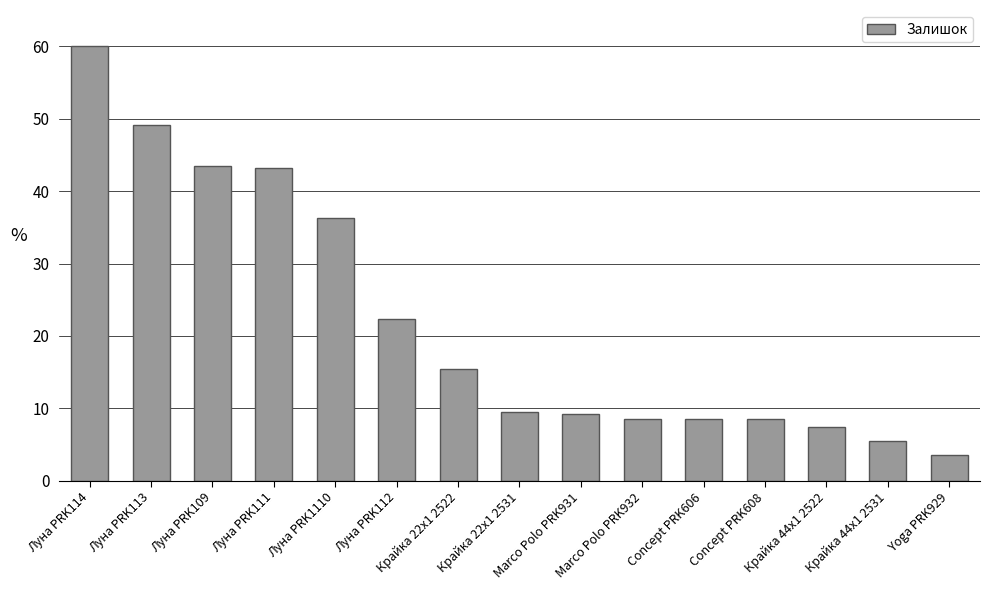

What is the value of the 1st bar from the left?

60.0